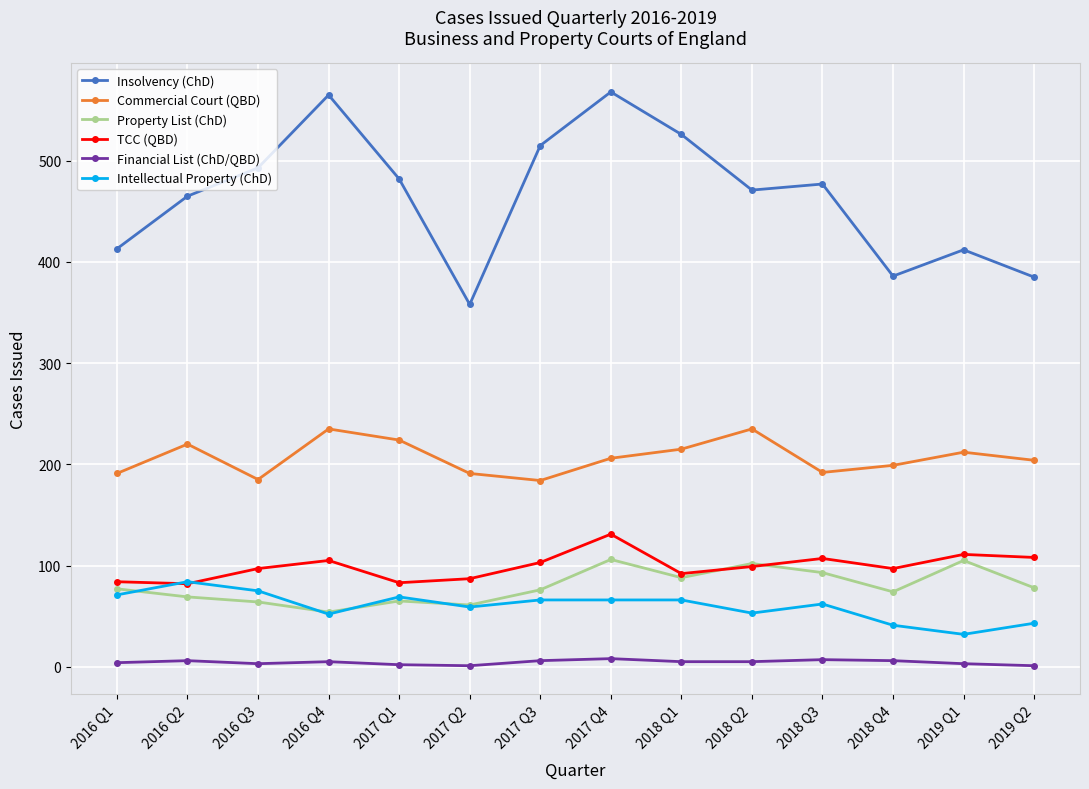

At which label does Commercial Court (QBD) first exceed 206?

2016 Q2